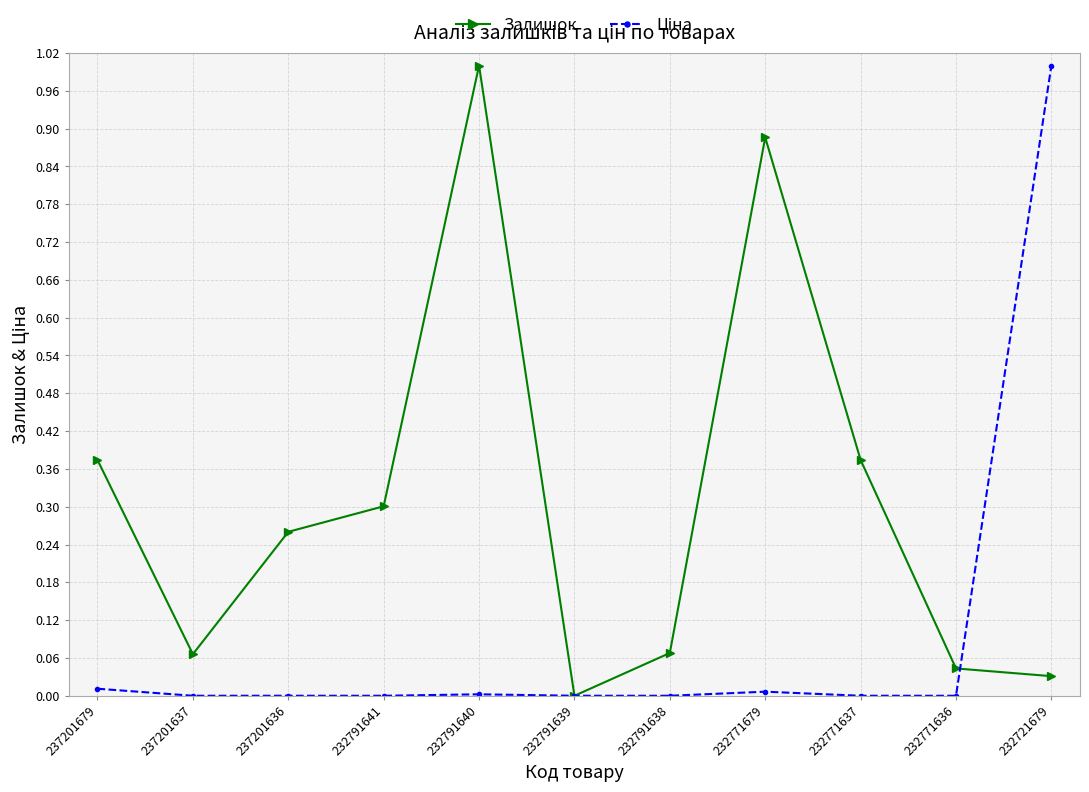

What is the highest value of the Залишок series?

1.0